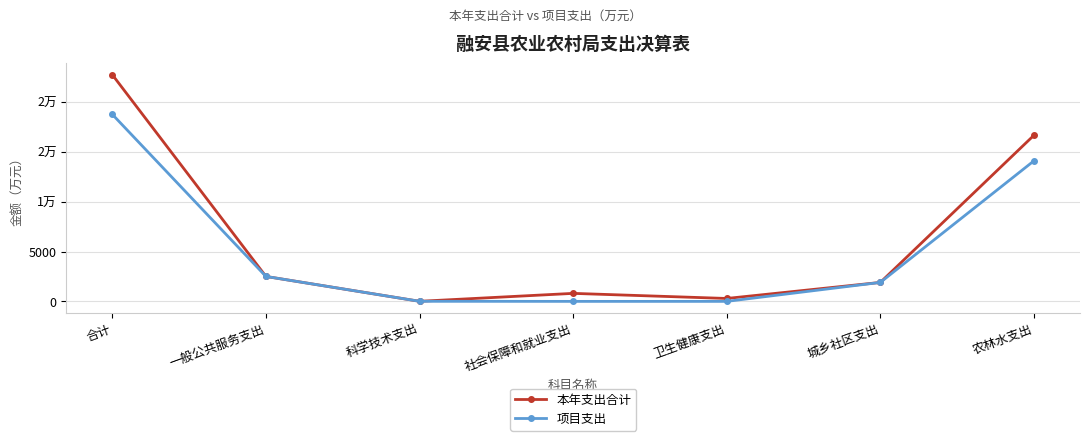

Rank the series at 卫生健康支出 from lowest to highest value.

项目支出, 本年支出合计